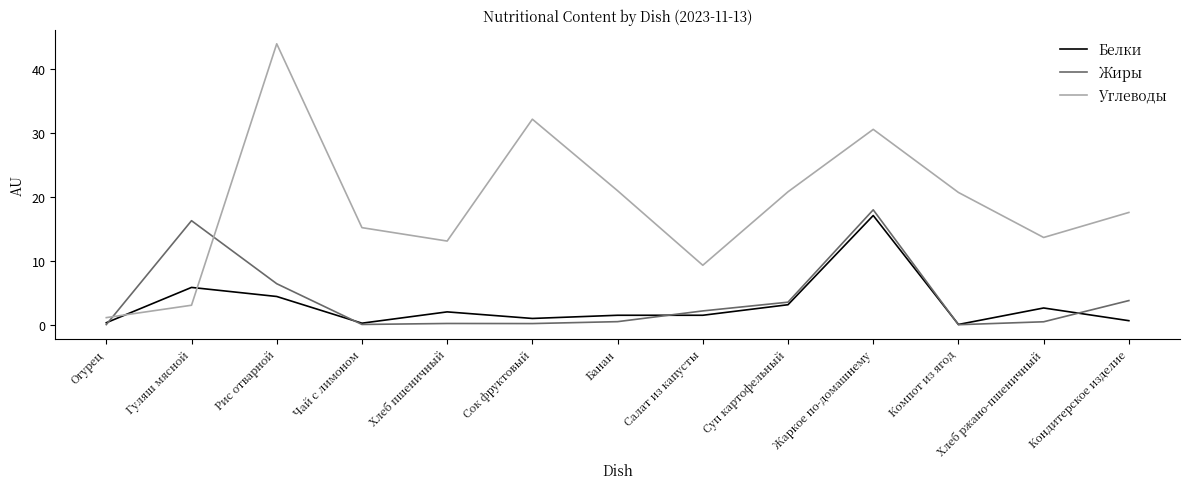

Which series ends up on top after the final intersection of Белки and Углеводы?

Углеводы